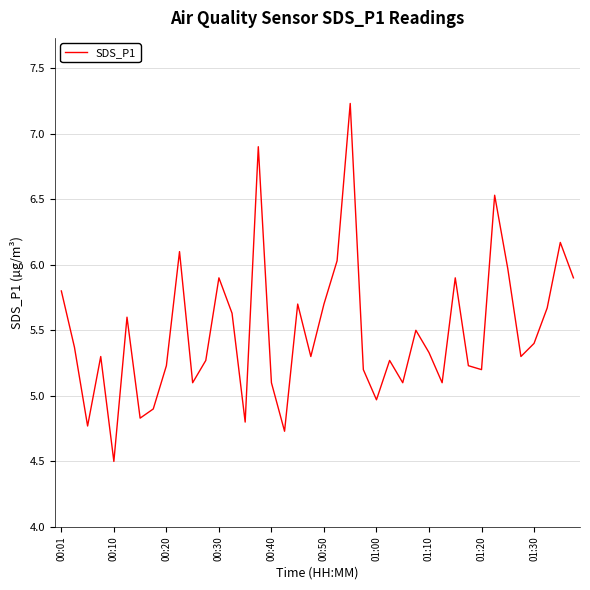

What is the smallest value displayed?

4.5